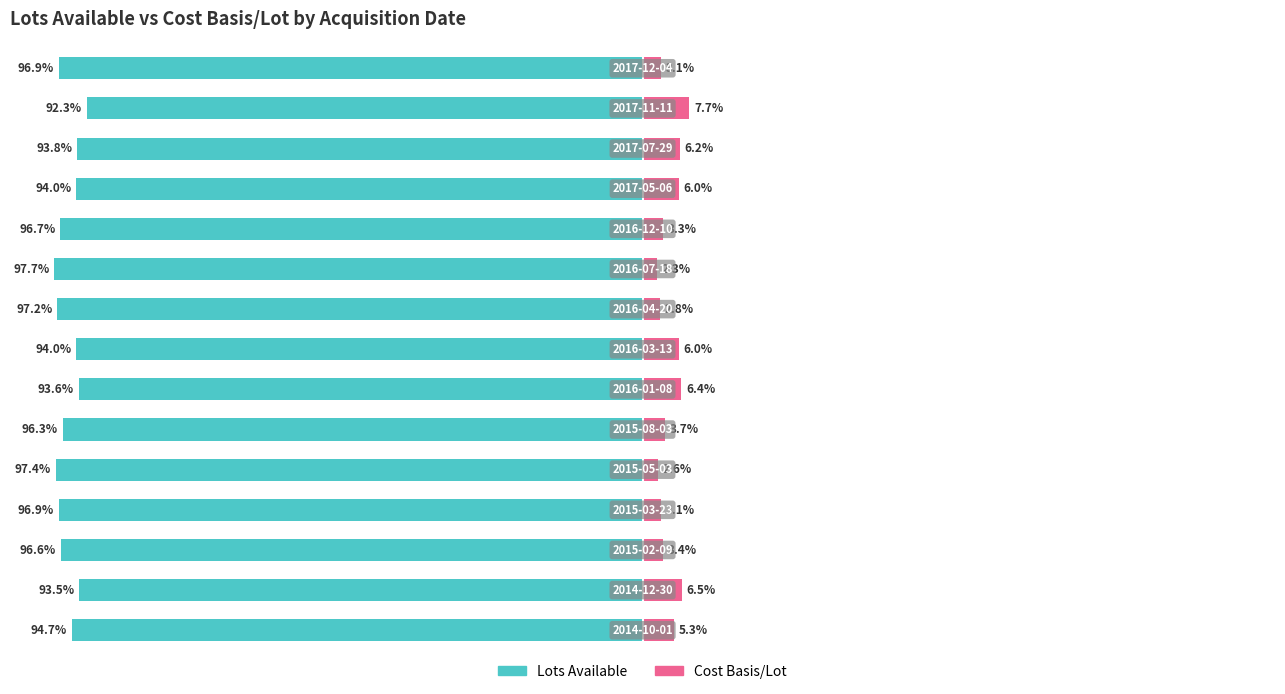

Reading right to left, list all the values displayed in this chart.

Lots Available: -96.9	-92.3	-93.8	-94.0	-96.7	-97.7	-97.2	-94.0	-93.6	-96.3	-97.4	-96.9	-96.6	-93.5	-94.7
Cost Basis/Lot: 3.1	7.7	6.2	6.0	3.3	2.3	2.8	6.0	6.4	3.7	2.6	3.1	3.4	6.5	5.3